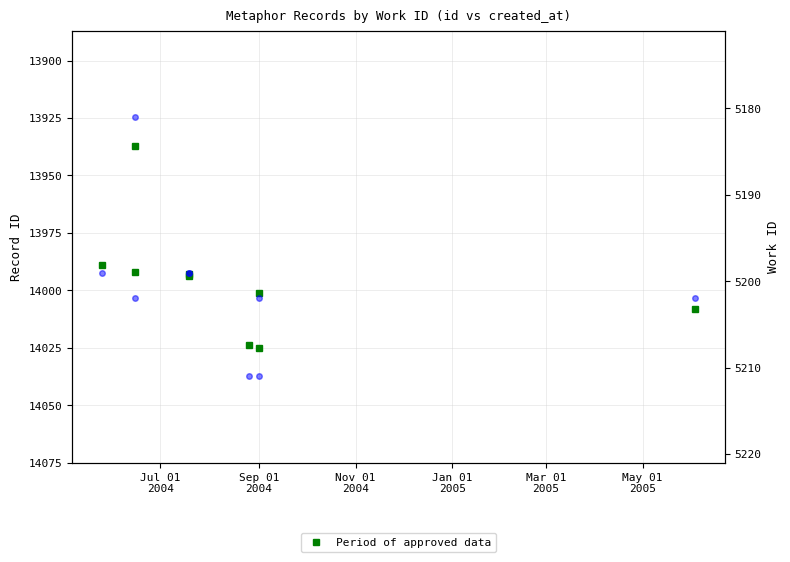

The value of Work ID at Jul 01
2004 is 2897. True or false?

False